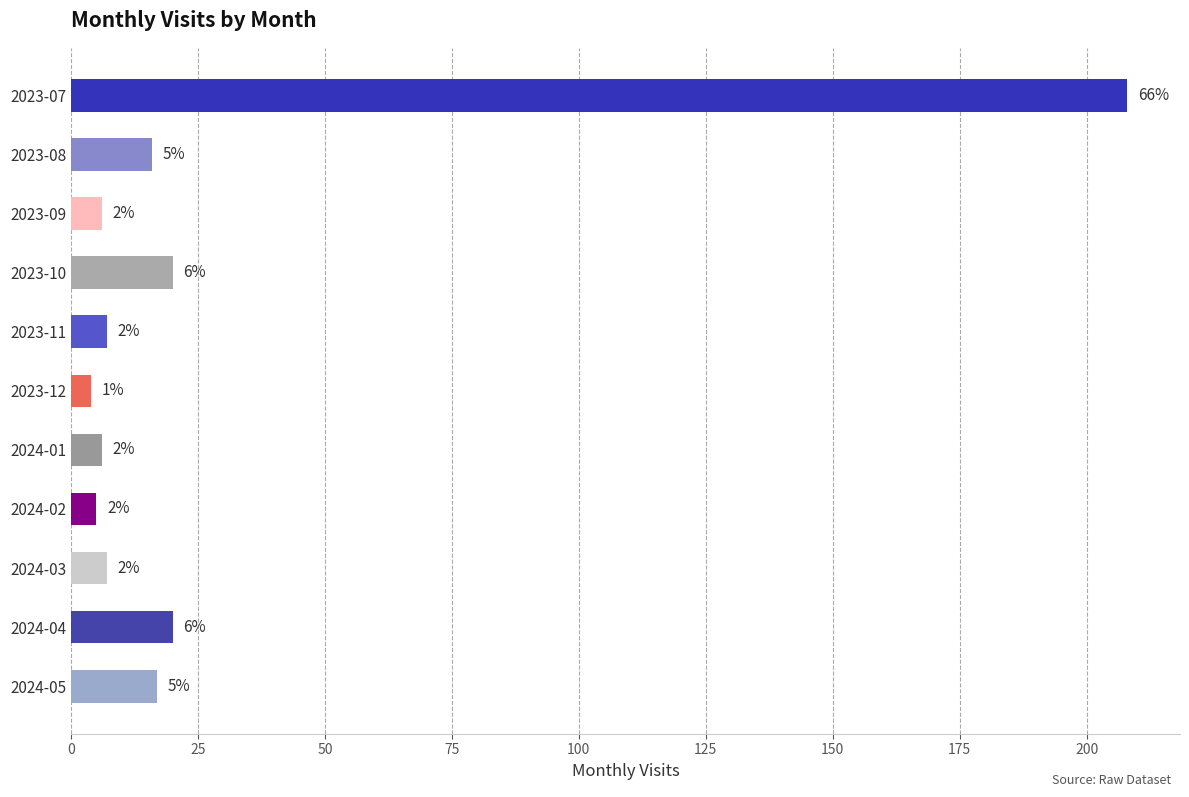

How many bars are there in total?

11